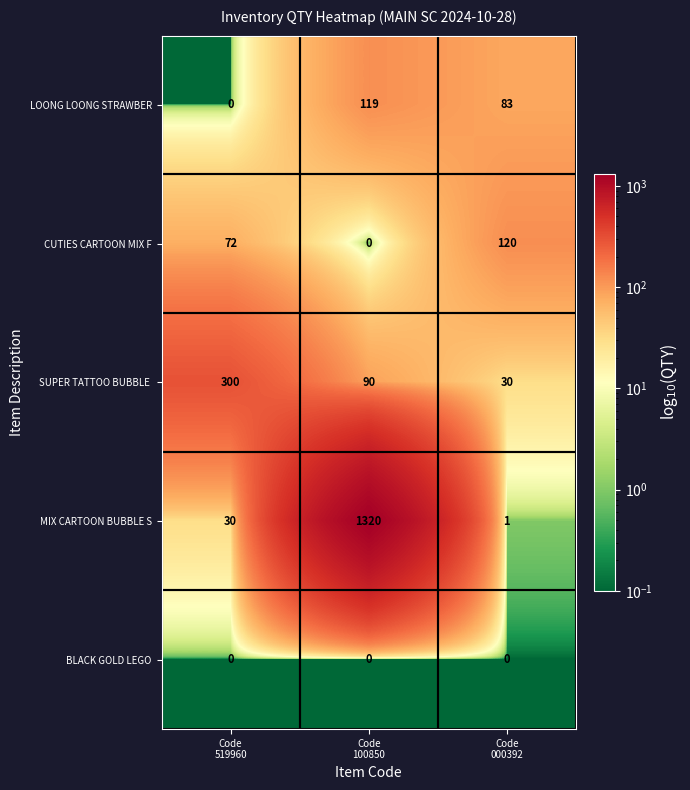

What is the spread (max minus min) of values at Code
100850?

1320